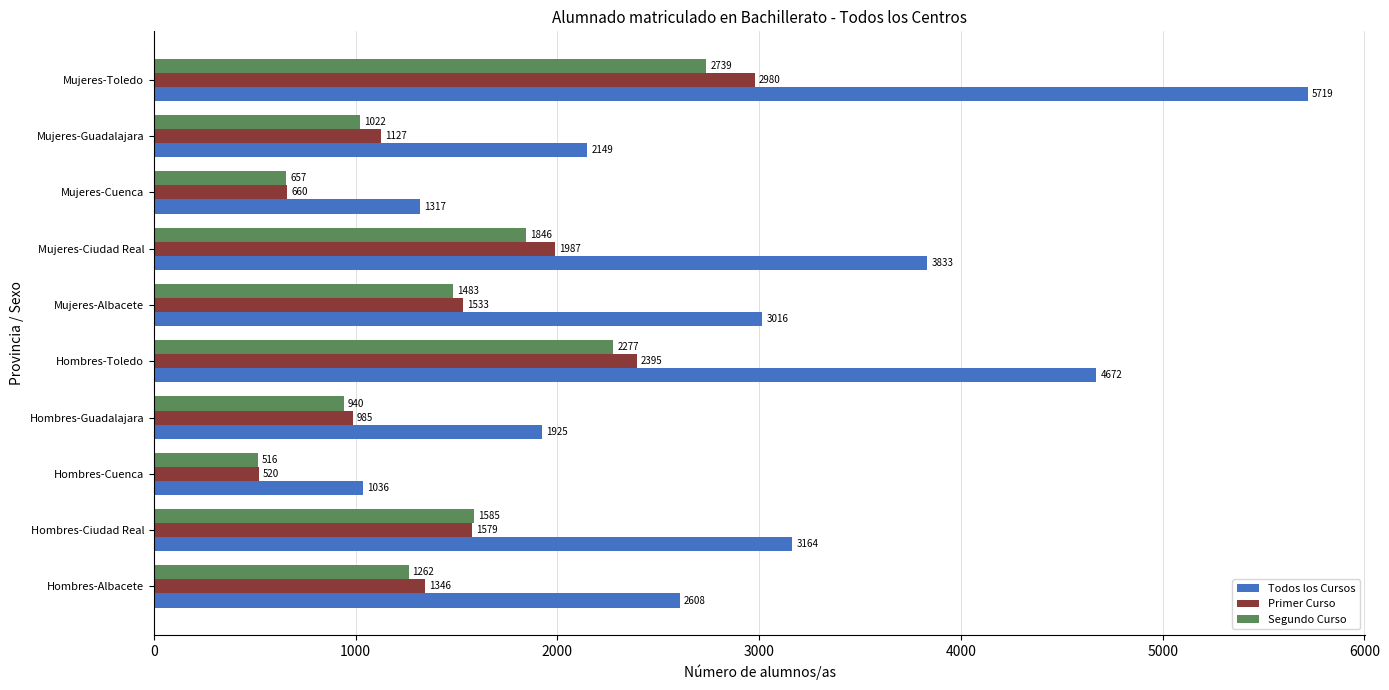

What are all the series names shown in the legend?

Todos los Cursos, Primer Curso, Segundo Curso